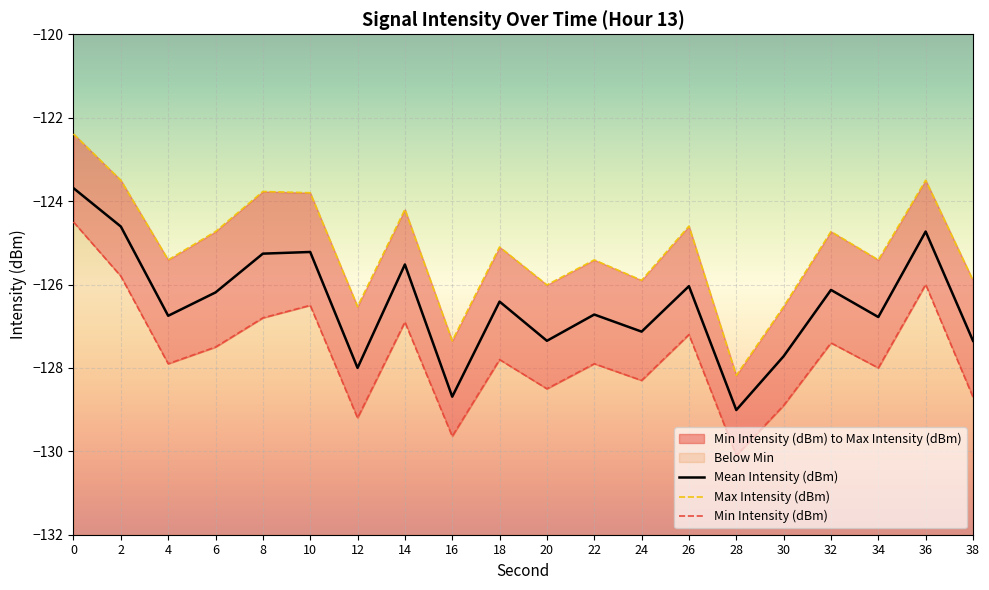

True or false: Mean Intensity (dBm) and Max Intensity (dBm) cross at least once.

False